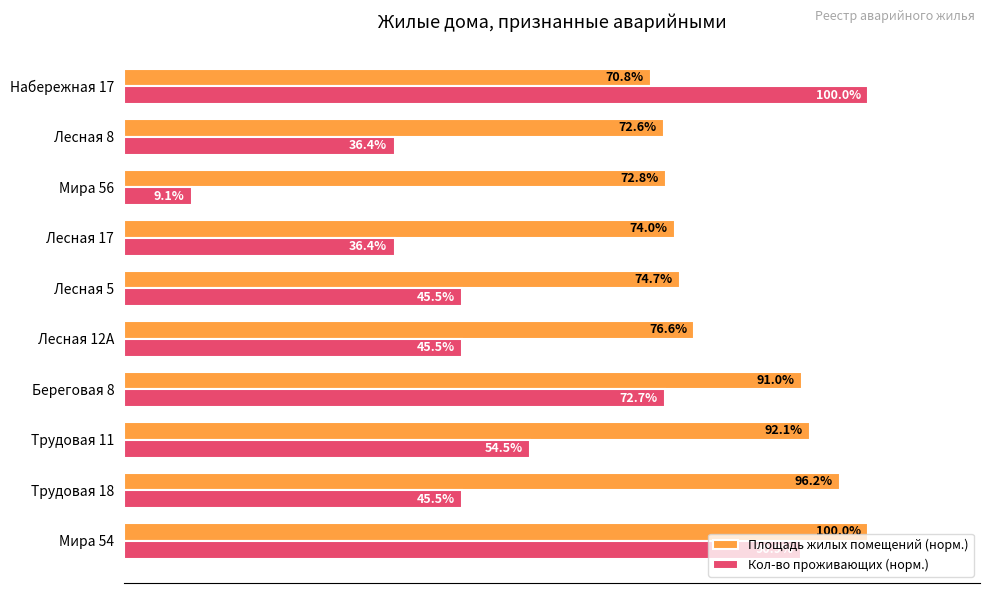

Which series changed the most between Береговая 8 and Лесная 17?

Кол-во проживающих (норм.)